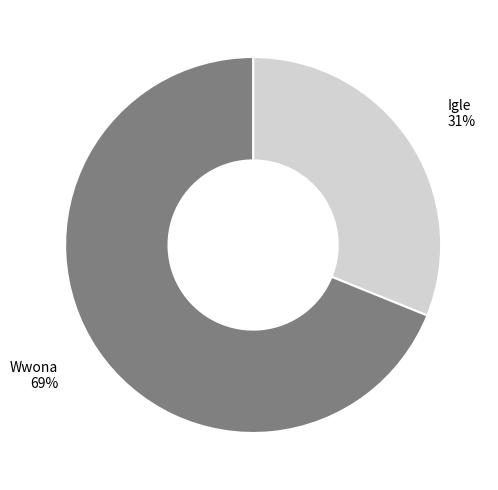

To the nearest percent, what portion does Igle represent?

31%